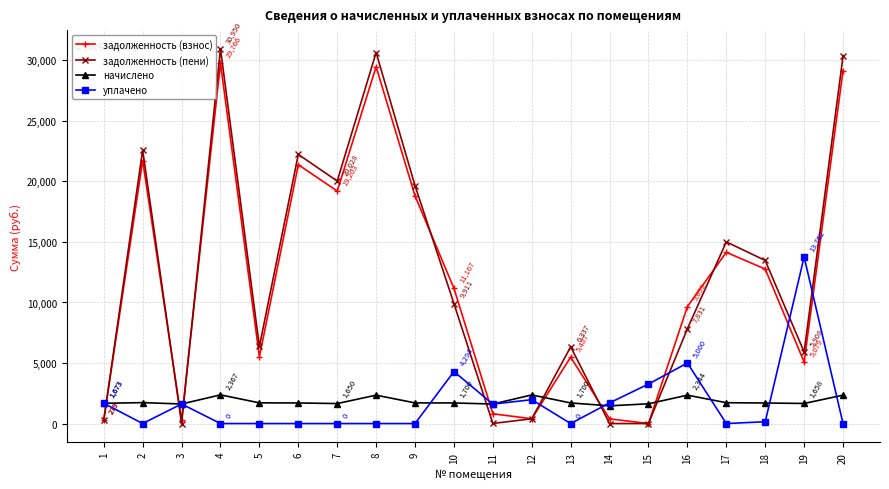

Which series has the largest range (max minus min)?

задолженность (пени)